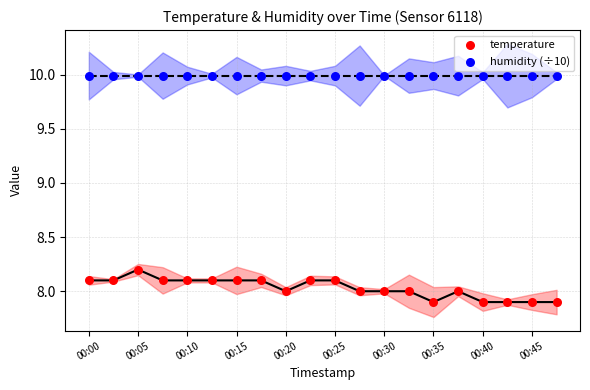

What are all the series names shown in the legend?

temperature, humidity (÷10)